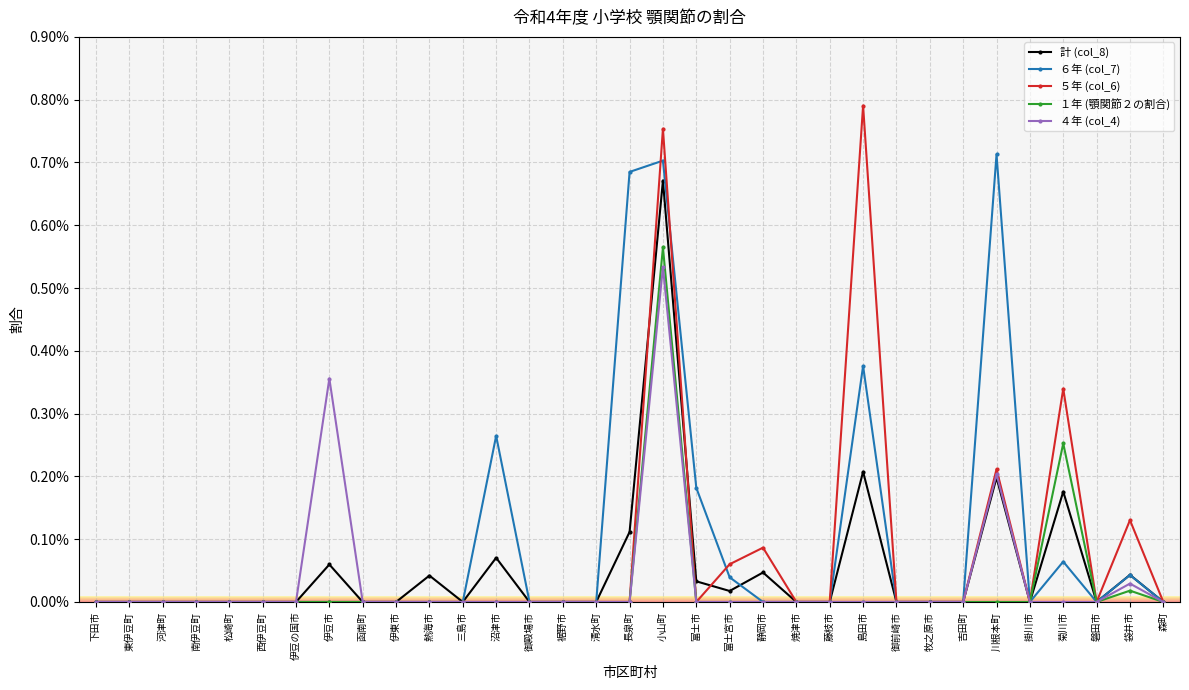

Which series has the widest spread of values?

５年 (col_6)